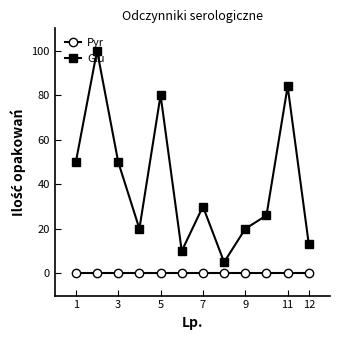

What is the difference between the maximum and minimum values in the Glu series?

95